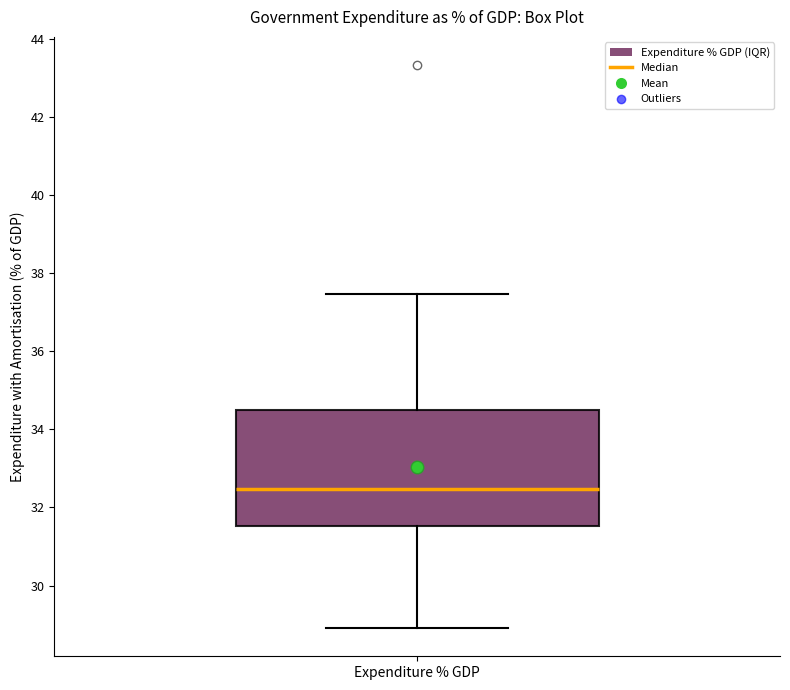

Where does the upper whisker of the box for Expenditure % GDP end on the y-axis? The values are not printed on the chart, so give them approximately, as read against the axis.

37.4